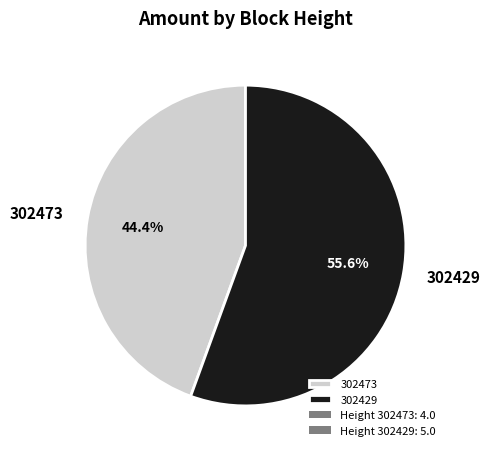

How many slices are in this pie chart?

2